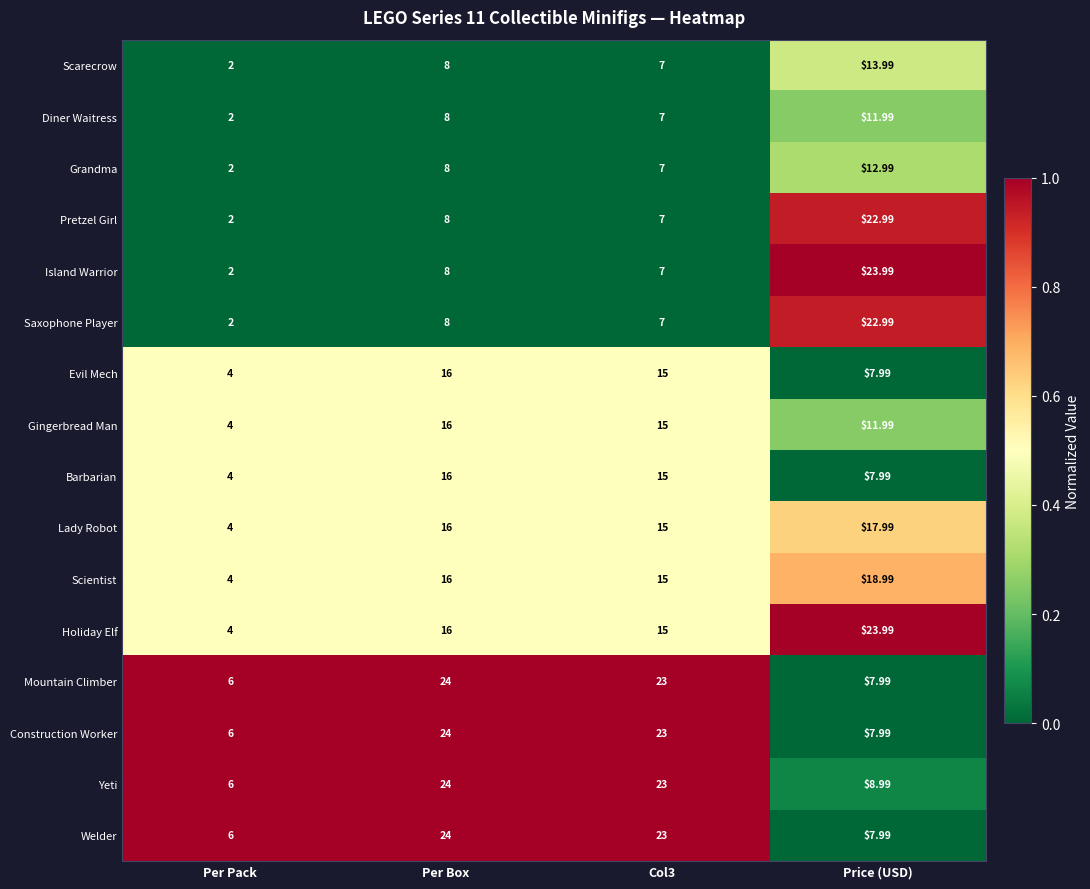

Which series has the largest range (max minus min)?

Island Warrior